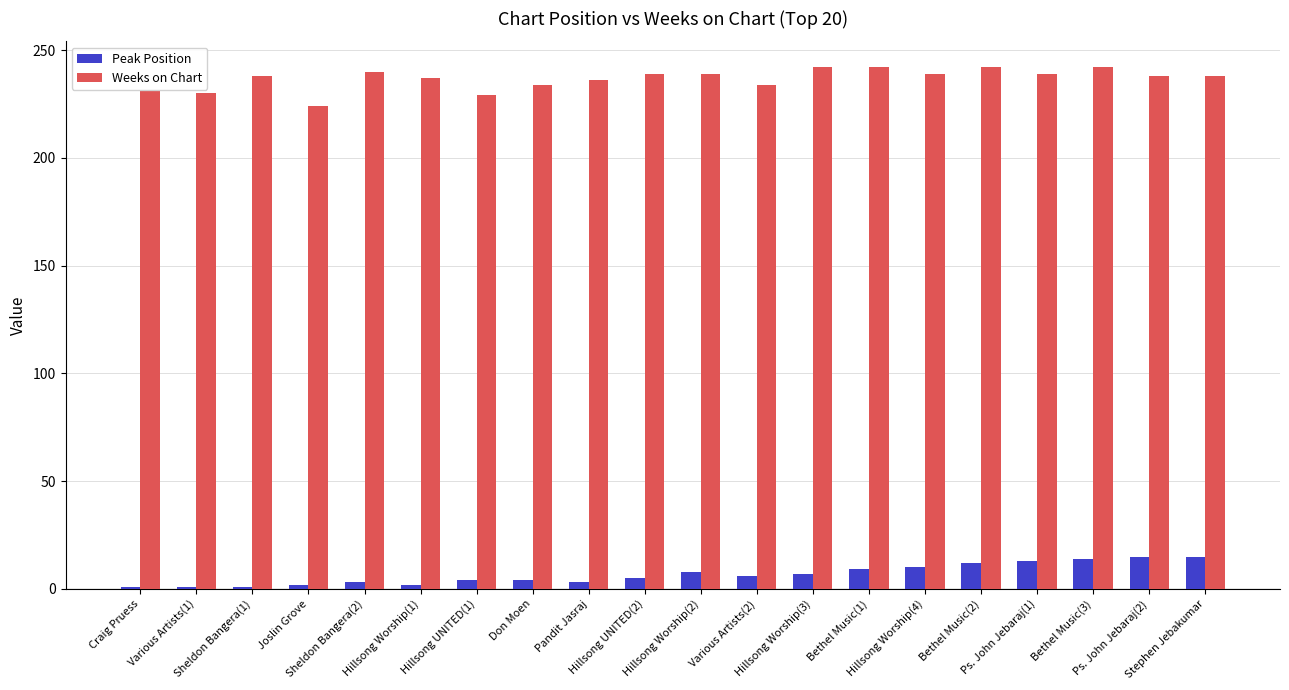

Which series has the largest total across all categories?

Weeks on Chart